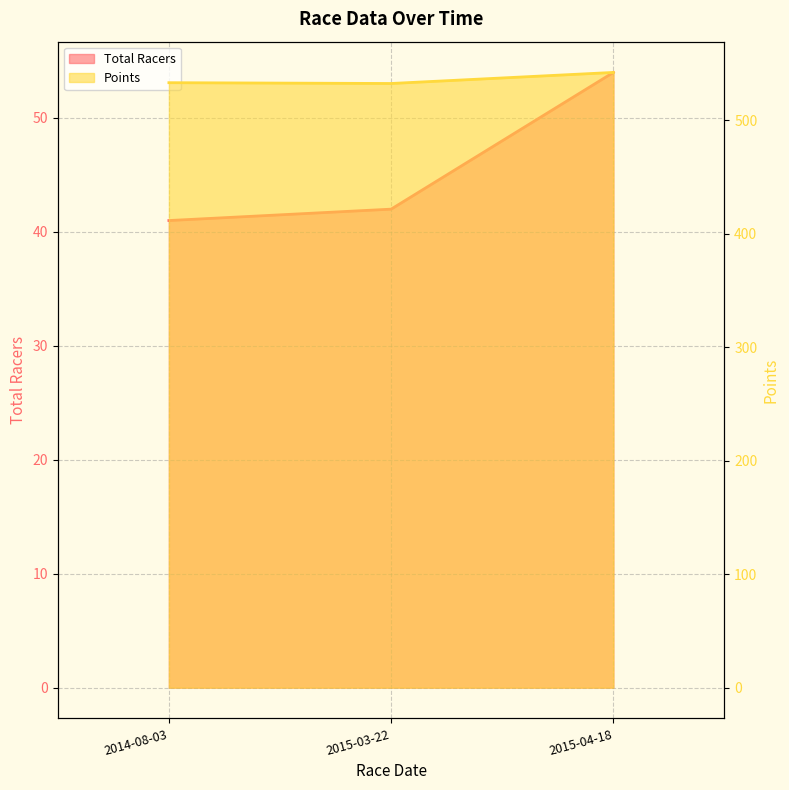

What is the total value across all series at 2015-04-18?

596.1